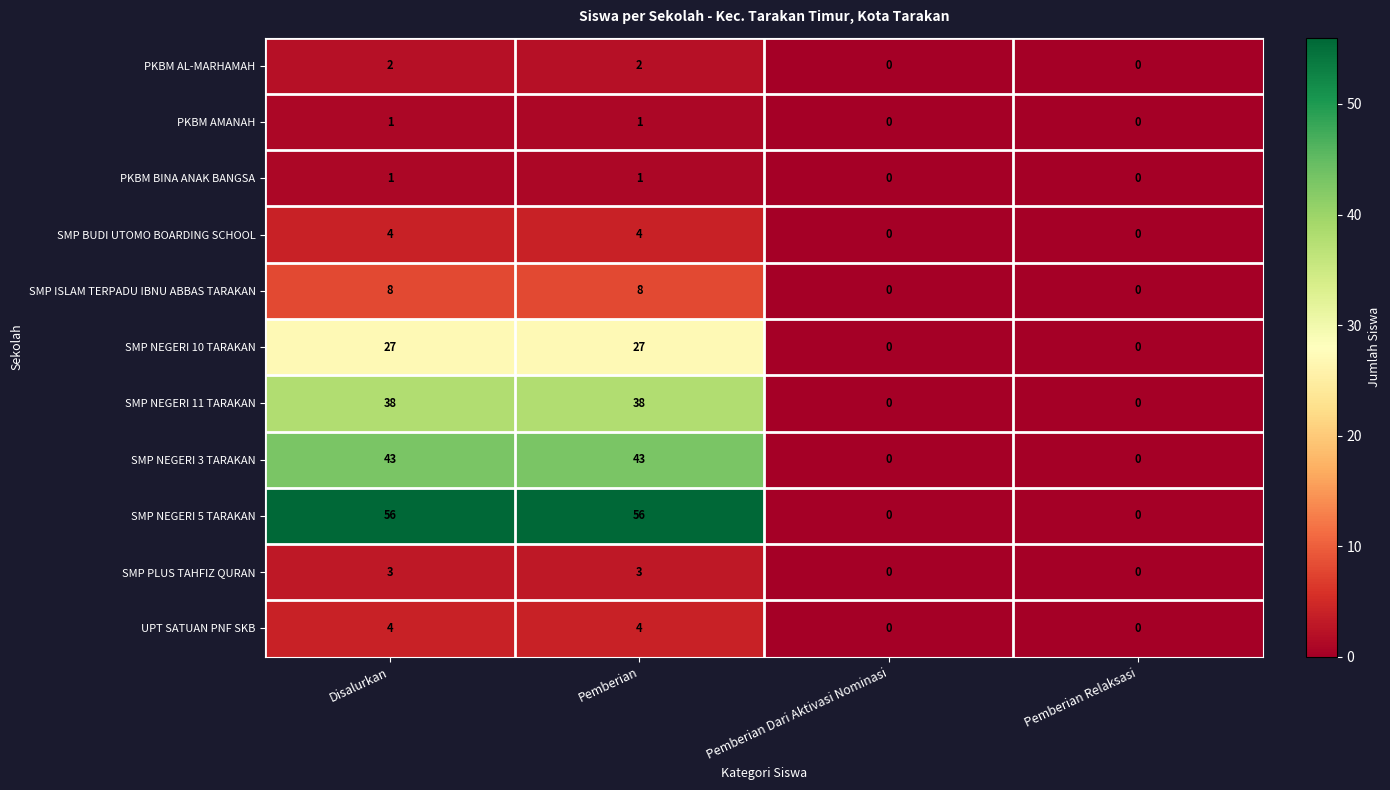

What is the difference between the second highest and minimum values in the SMP ISLAM TERPADU IBNU ABBAS TARAKAN series?

8